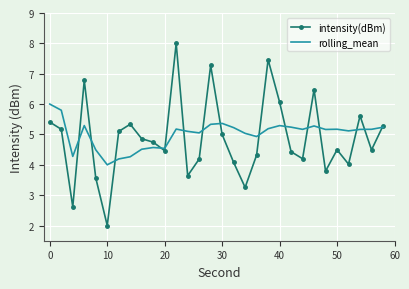

Rank the series by their maximum value, from highest to lowest.

intensity(dBm), rolling_mean